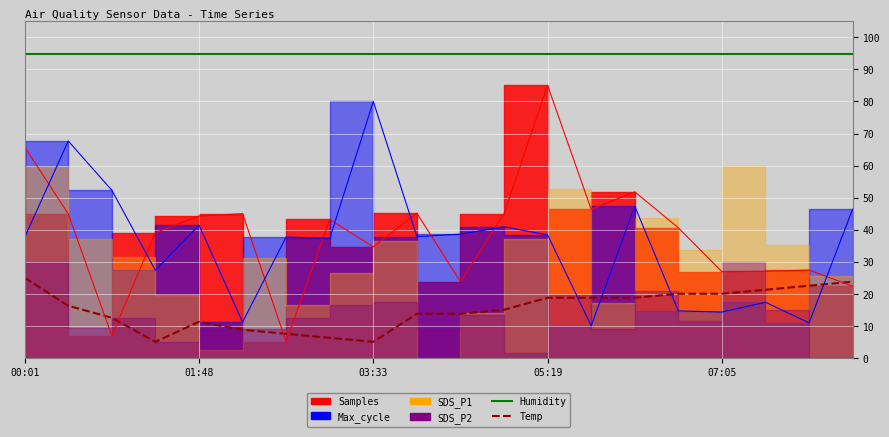

True or false: Temp and Humidity cross at least once.

False